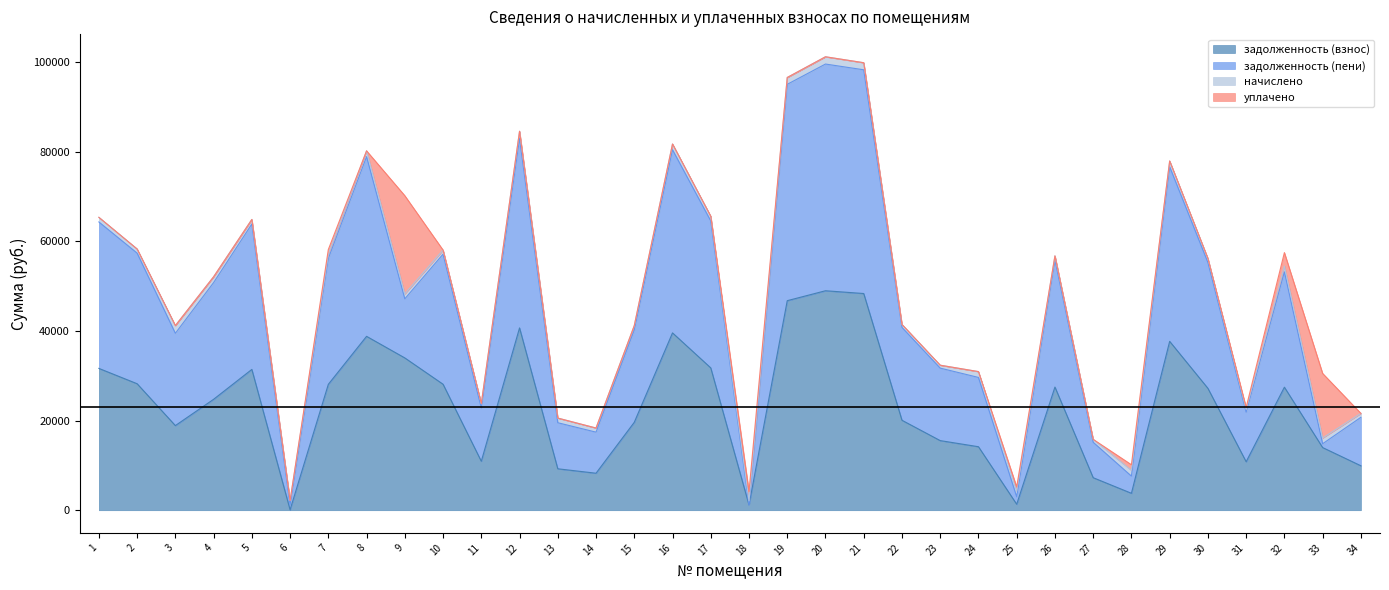

Which series has the largest total across all categories?

задолженность (пени)